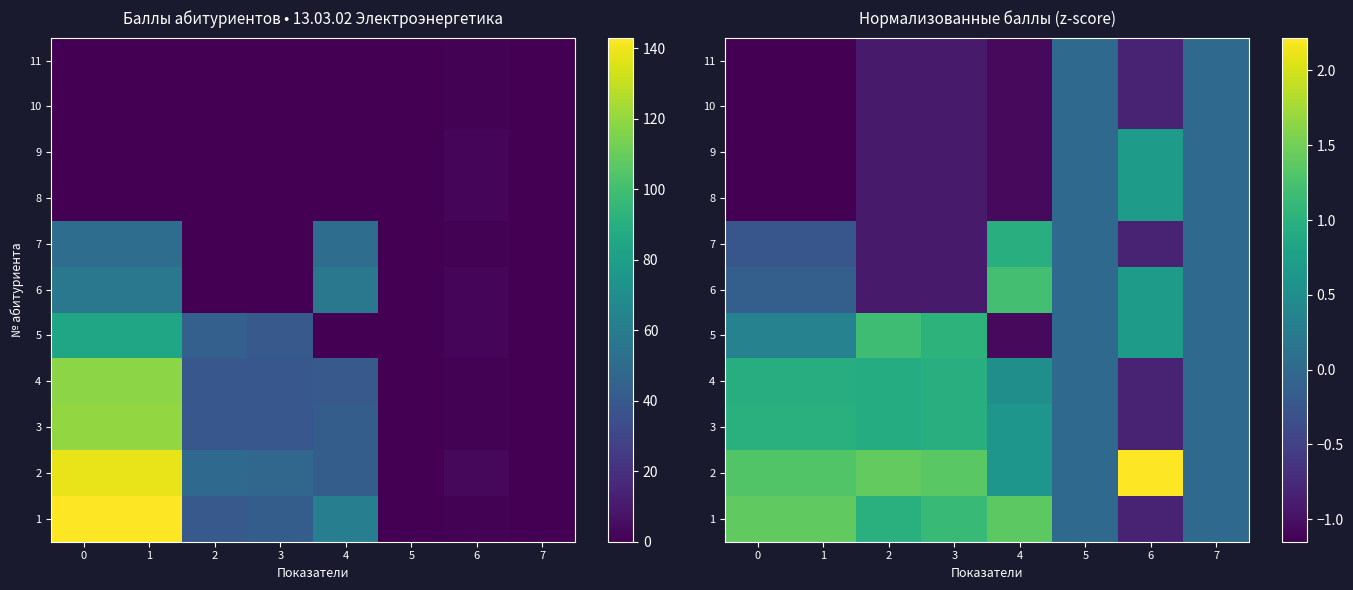

The 8 series shows -0.3 at 1. True or false?

False